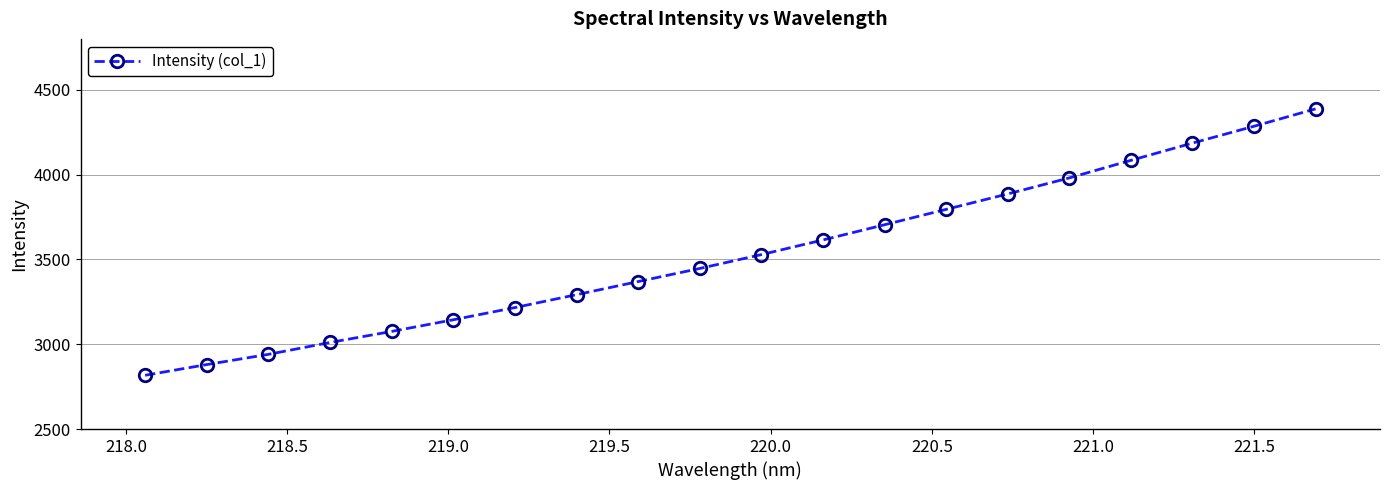

What is the maximum value shown in the chart?

4387.4